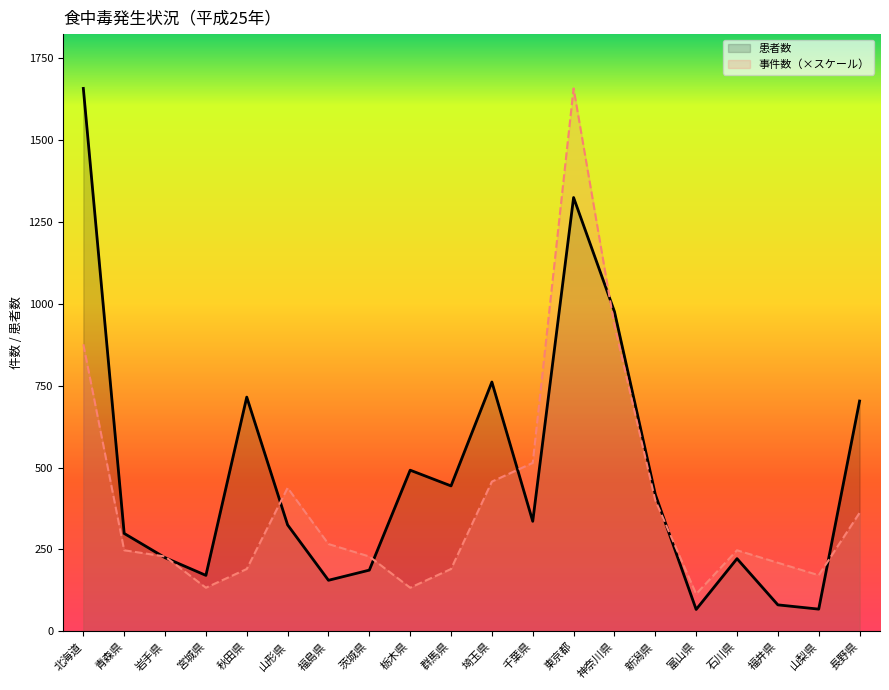

Is it true that 事件数（×スケール） equals 266.6 at 福島県?

True